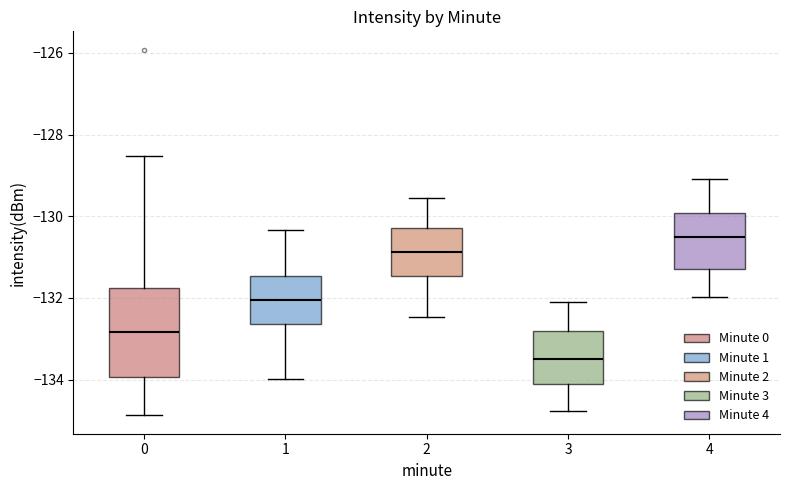

Which box is the tallest, from its lower edge to its upper edge?

0